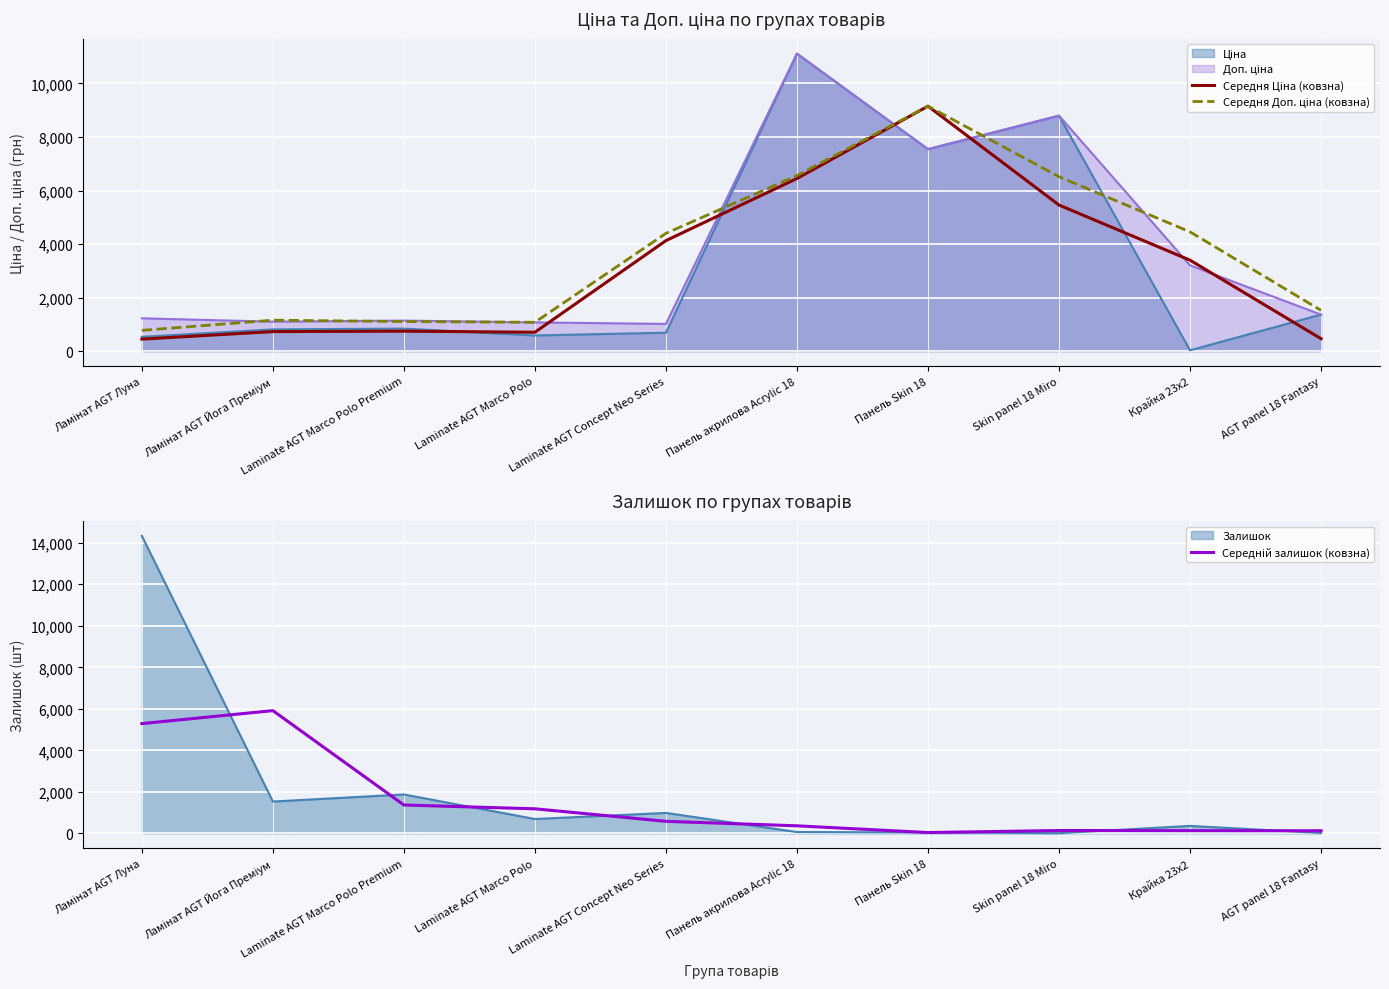

What is the value of the Середній залишок (ковзна) point at the 1st from the left?

5288.3